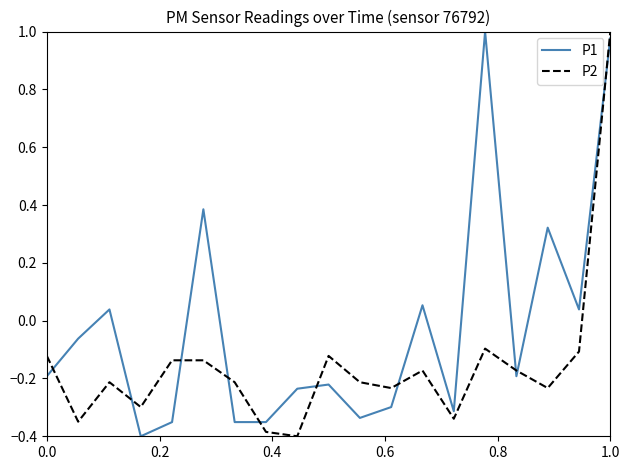

Which series has the largest total across all categories?

P1